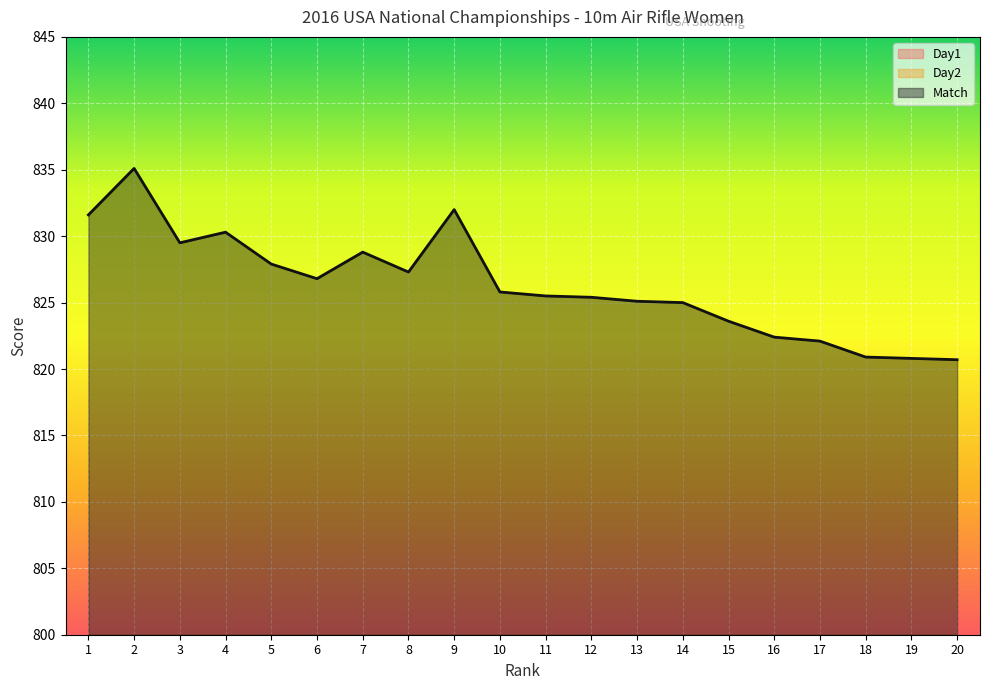

Which series ends up on top after the final intersection of Day2 and Day1?

Day2